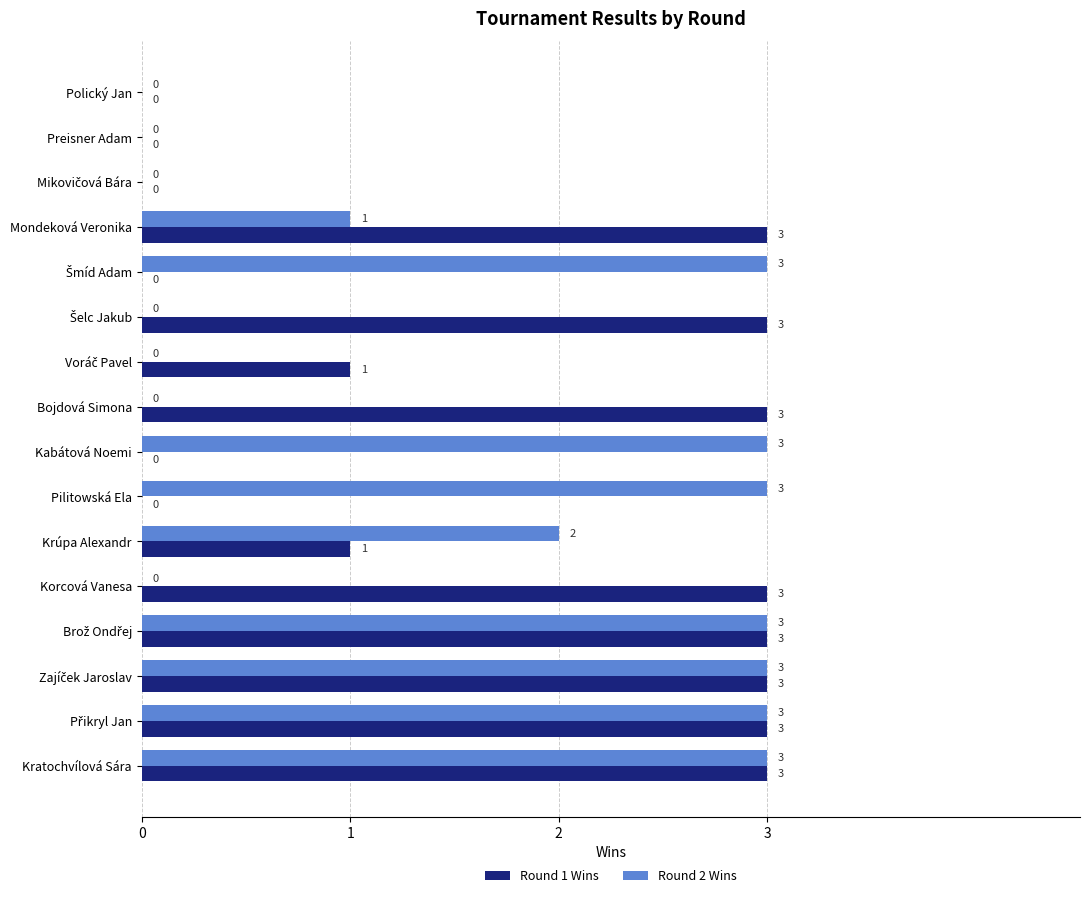

How many Round 1 Wins values are between 0 and 3?

16